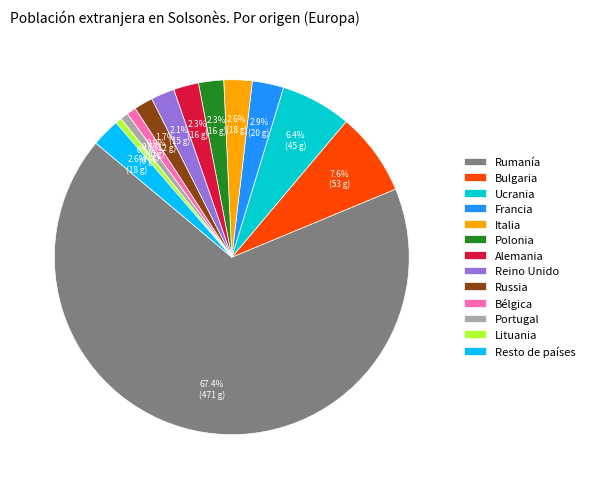

Is there any slice that represents more than half of the pie?

Yes